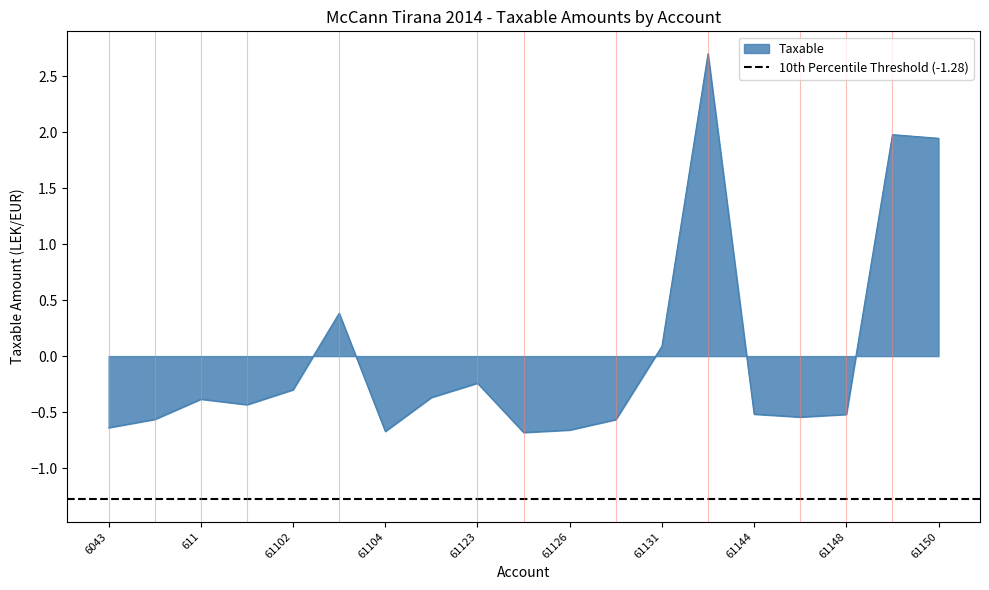

List the labels in order of value, largest first.

61134, 61149, 61150, 61103, 61131, 61123, 61102, 61115, 611, 61101, 61144, 61148, 61146, 6044, 61128, 6043, 61126, 61104, 61124